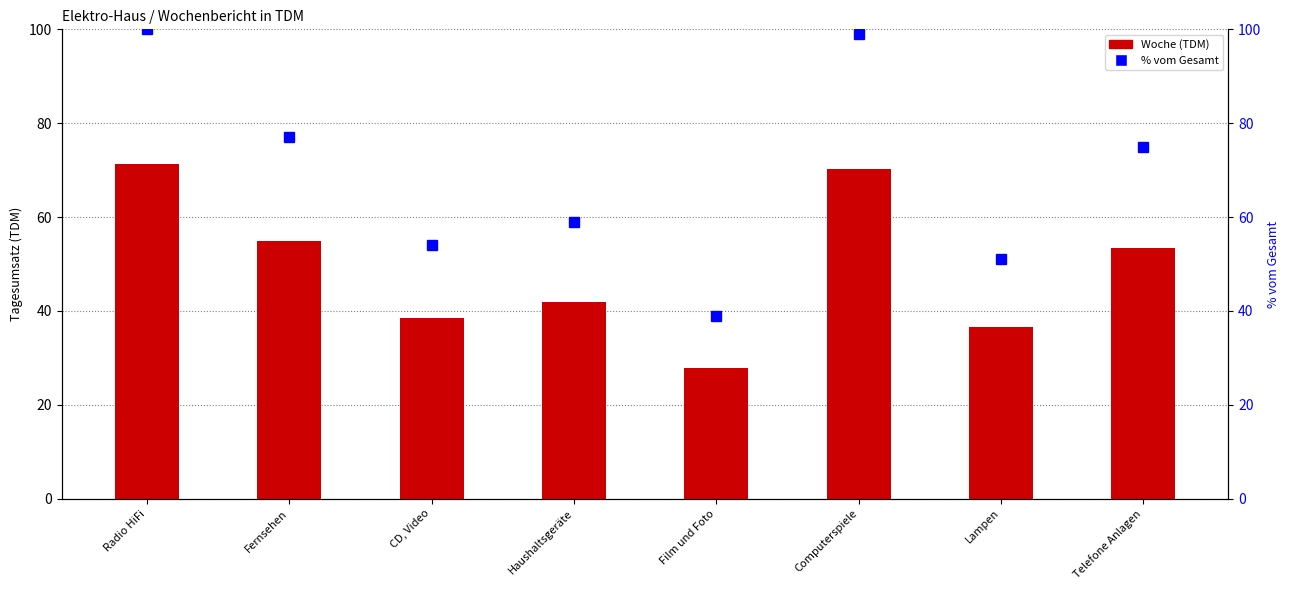

Reading left to right, extract all data points from this chart.

Woche (TDM): Radio HiFi=71.2	Fernsehen=54.8	CD, Video=38.4	Haushaltsgeräte=41.9	Film und Foto=27.7	Computerspiele=70.2	Lampen=36.5	Telefone Anlagen=53.3
% vom Gesamt: Radio HiFi=100.0	Fernsehen=77.0	CD, Video=54.0	Haushaltsgeräte=59.0	Film und Foto=39.0	Computerspiele=99.0	Lampen=51.0	Telefone Anlagen=75.0